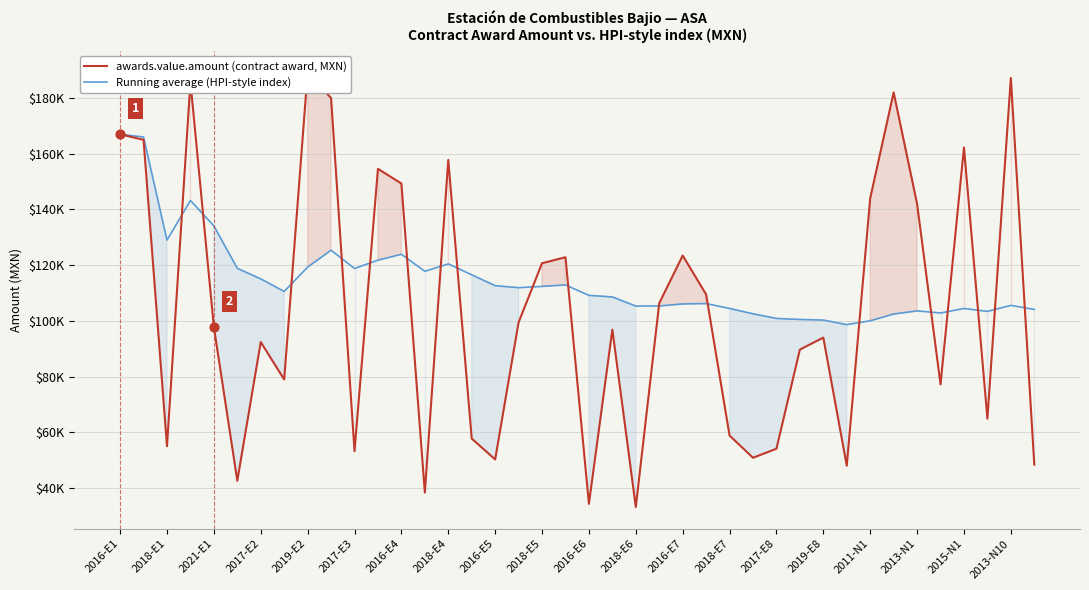

Which series has the largest total across all categories?

Running average (HPI-style index)